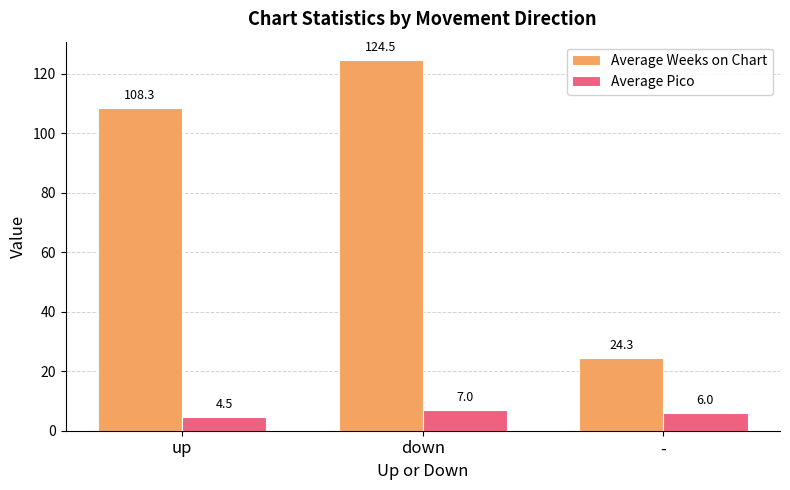

What is the value of the Average Weeks on Chart bar at the 1st from the left?

108.3